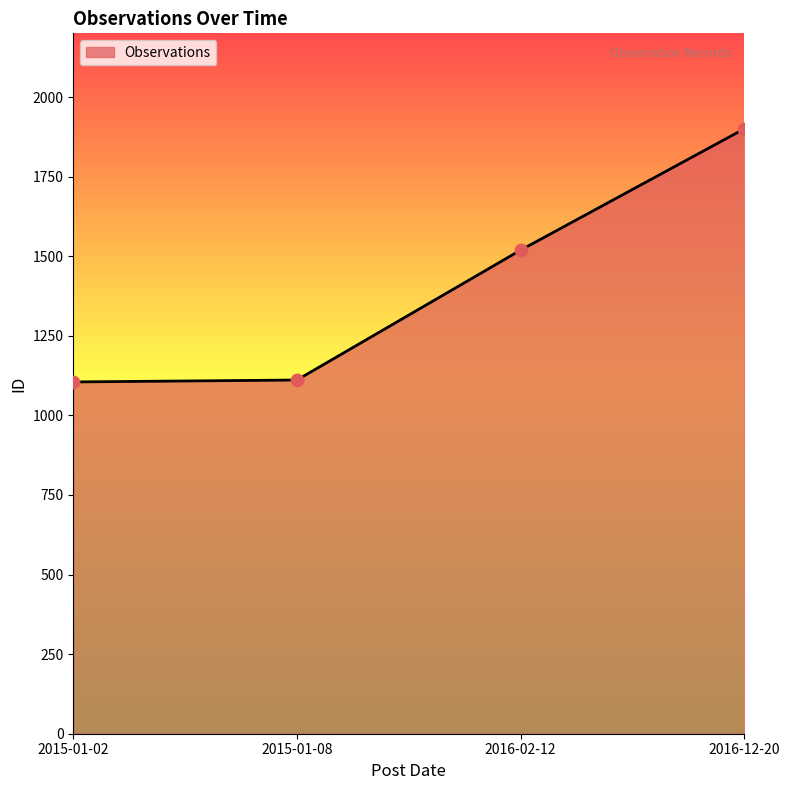

What is the change in value from 2016-02-12 to 2016-12-20?

+381